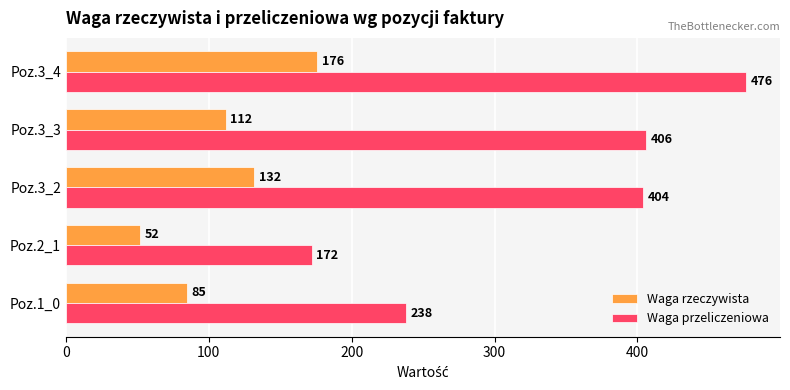

Rank the series at Poz.1_0 from lowest to highest value.

Waga rzeczywista, Waga przeliczeniowa